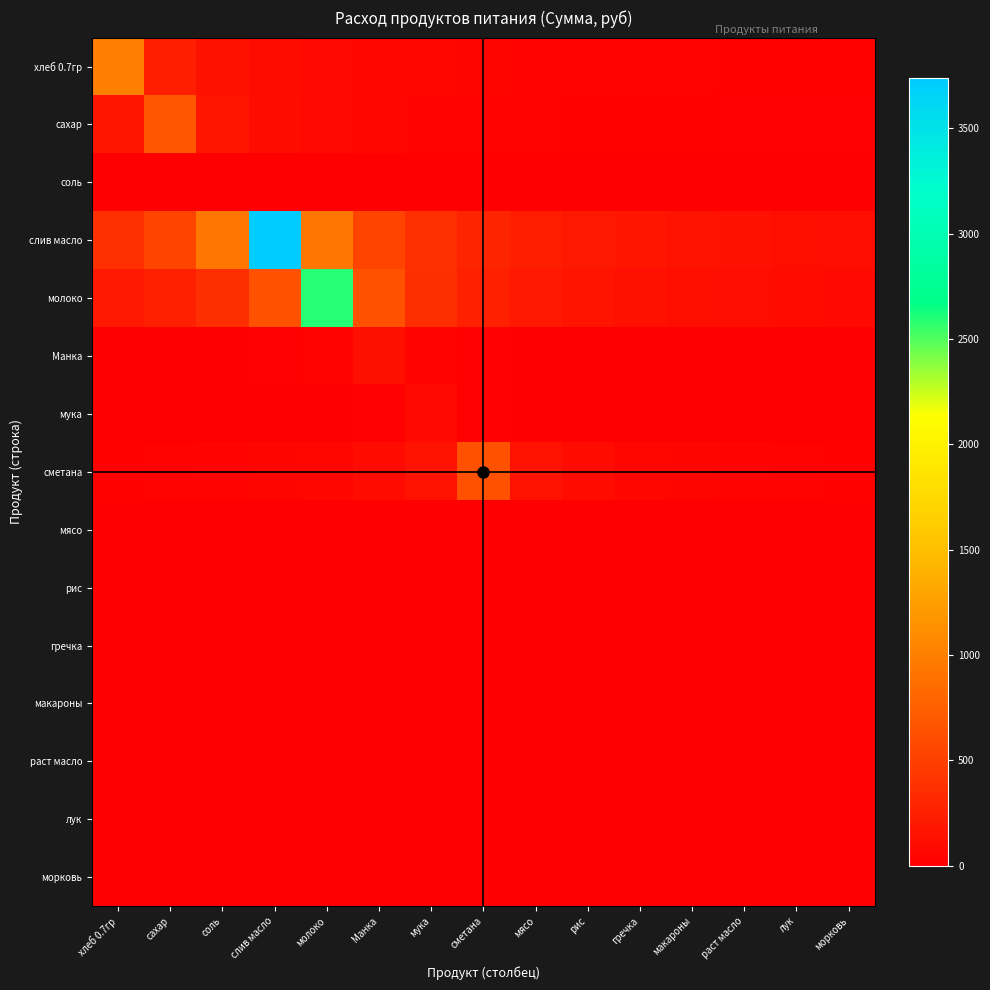

Which series changed the most between мука and мясо?

молоко